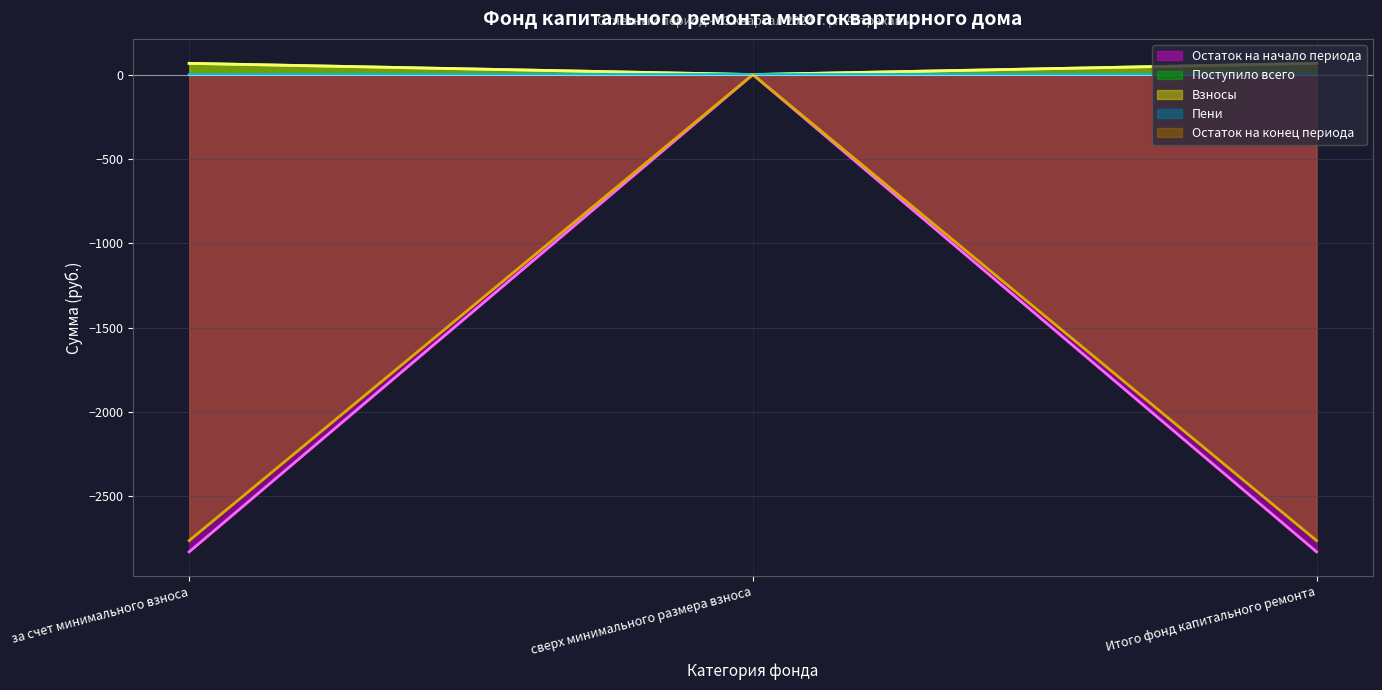

At which label does Пени first exceed 66?

за счет минимального взноса